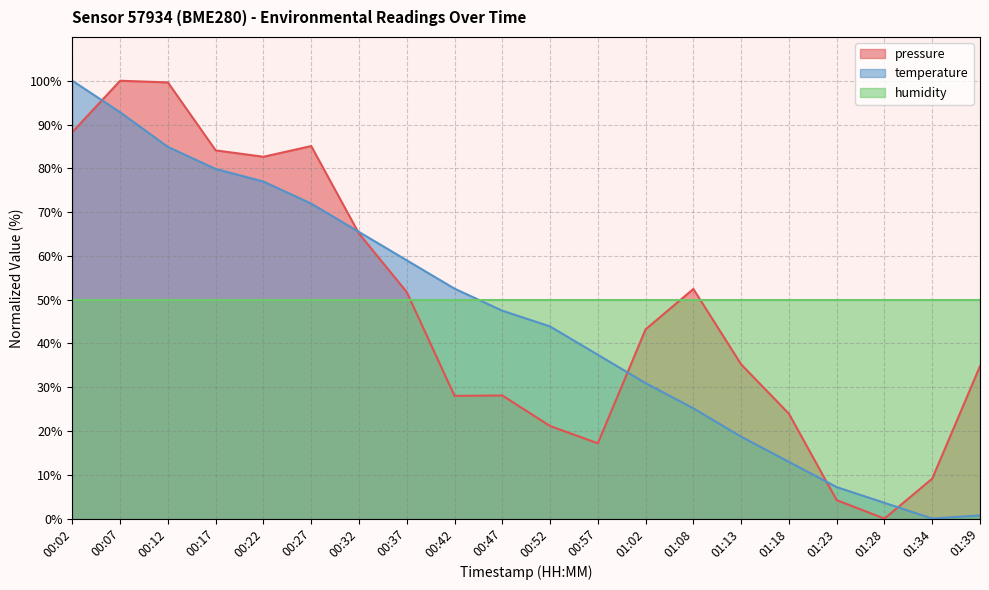

How many times do temperature and pressure cross each other?

5